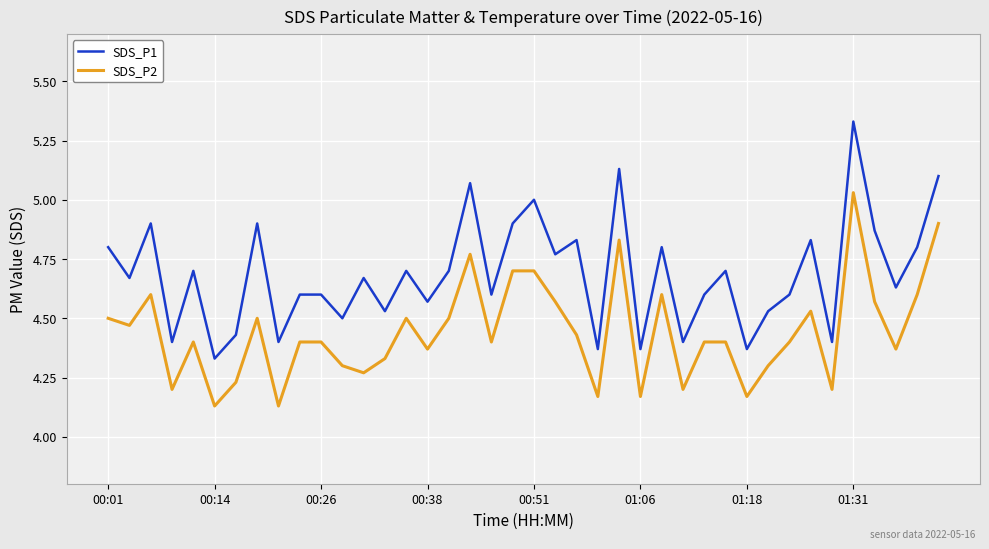

True or false: SDS_P1 and SDS_P2 intersect in this chart.

False